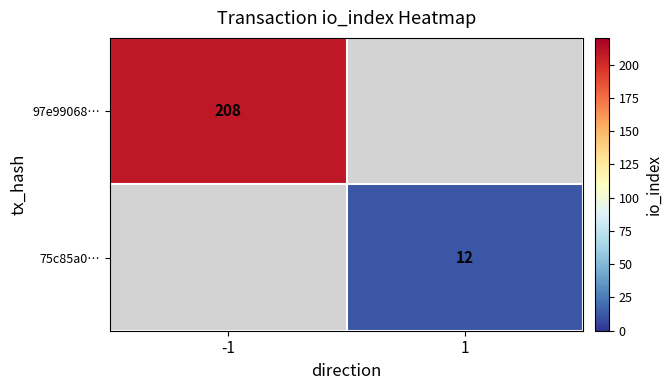

True or false: 75c85a0… has a value of 4 at 1.

False